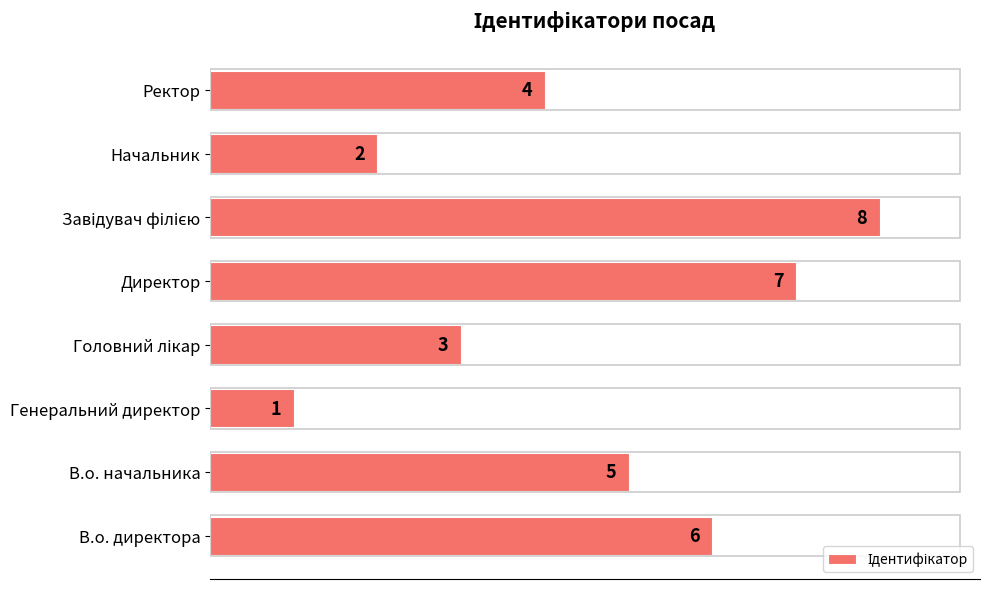

The chart shows a value of 9 at В.о. директора. True or false?

False